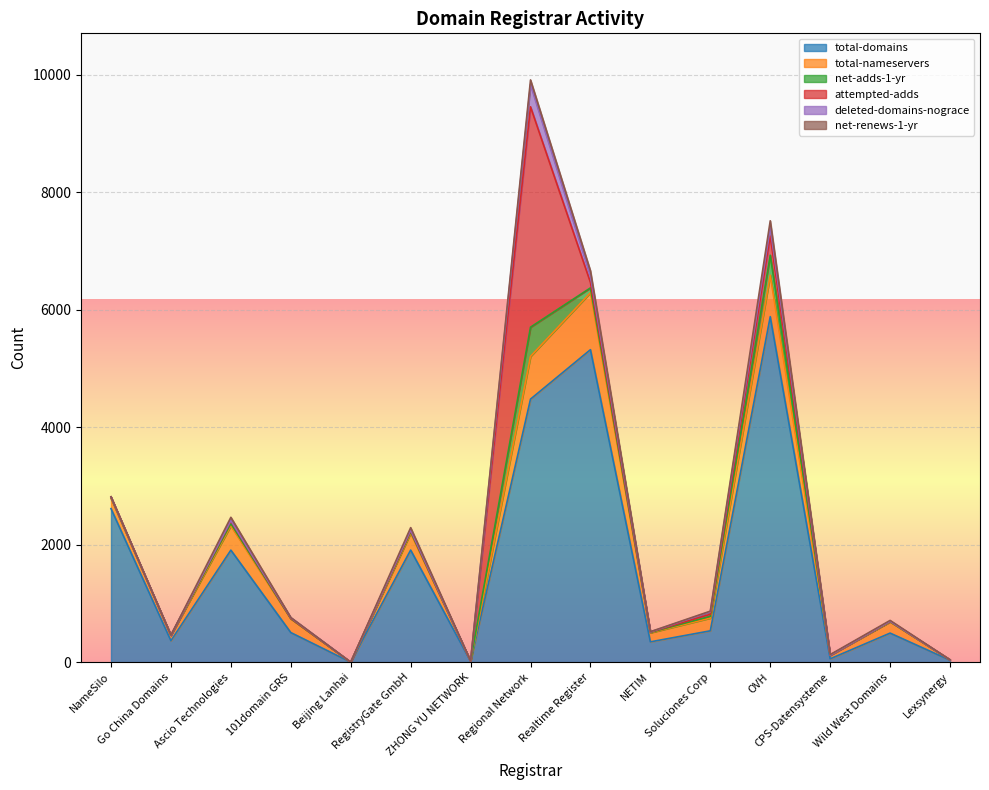

What are all the series names shown in the legend?

total-domains, total-nameservers, net-adds-1-yr, attempted-adds, deleted-domains-nograce, net-renews-1-yr